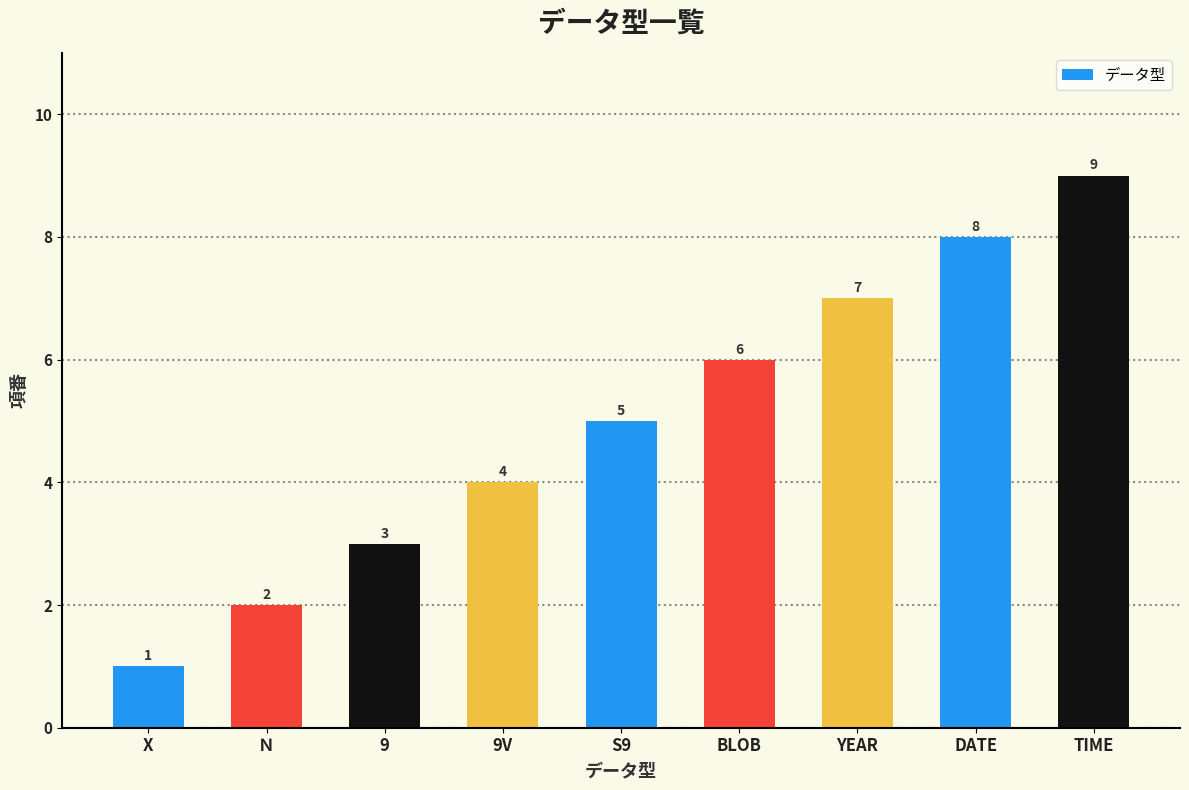

What is the smallest value displayed?

1